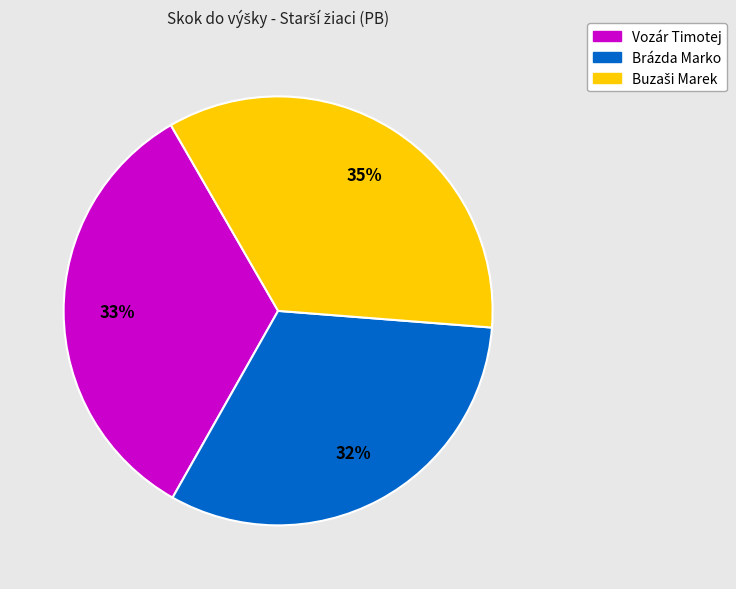

What is the smallest slice in the pie chart?

Brázda Marko